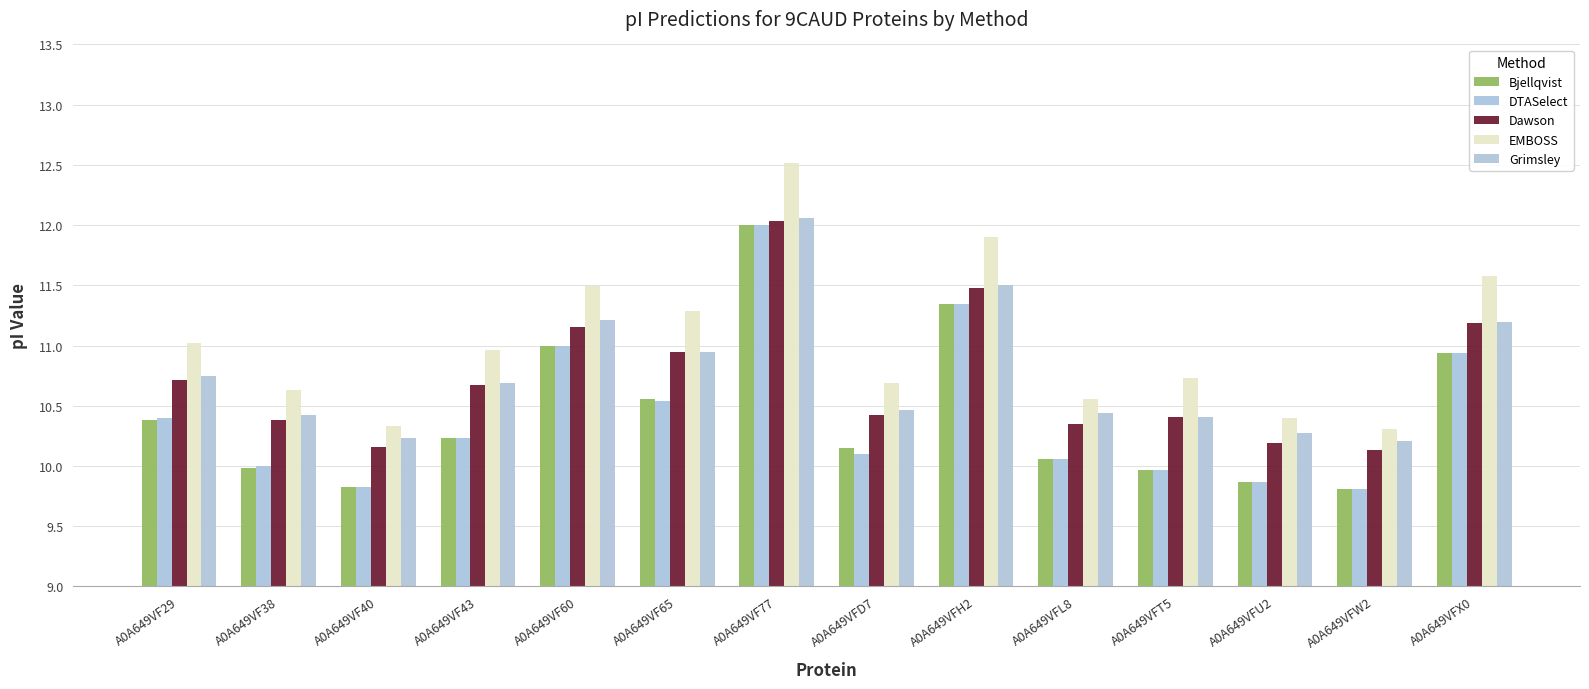

What is the average value of the Dawson series?

10.7